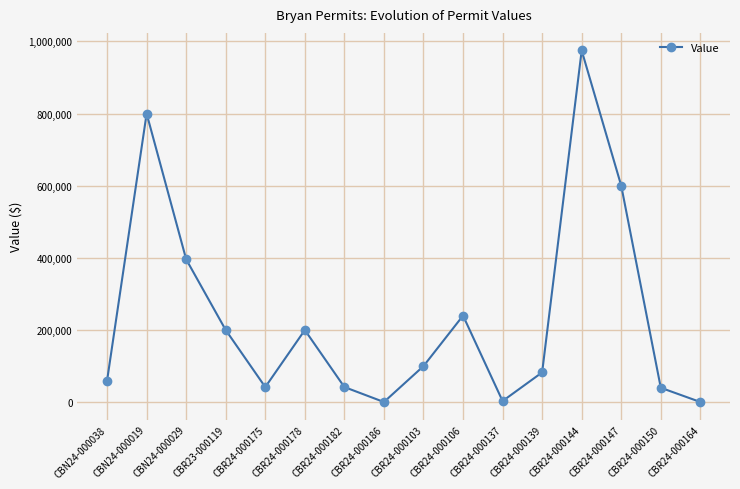

What is the ratio of the value at CBR24-000150 to the value at CBN24-000019?

0.1